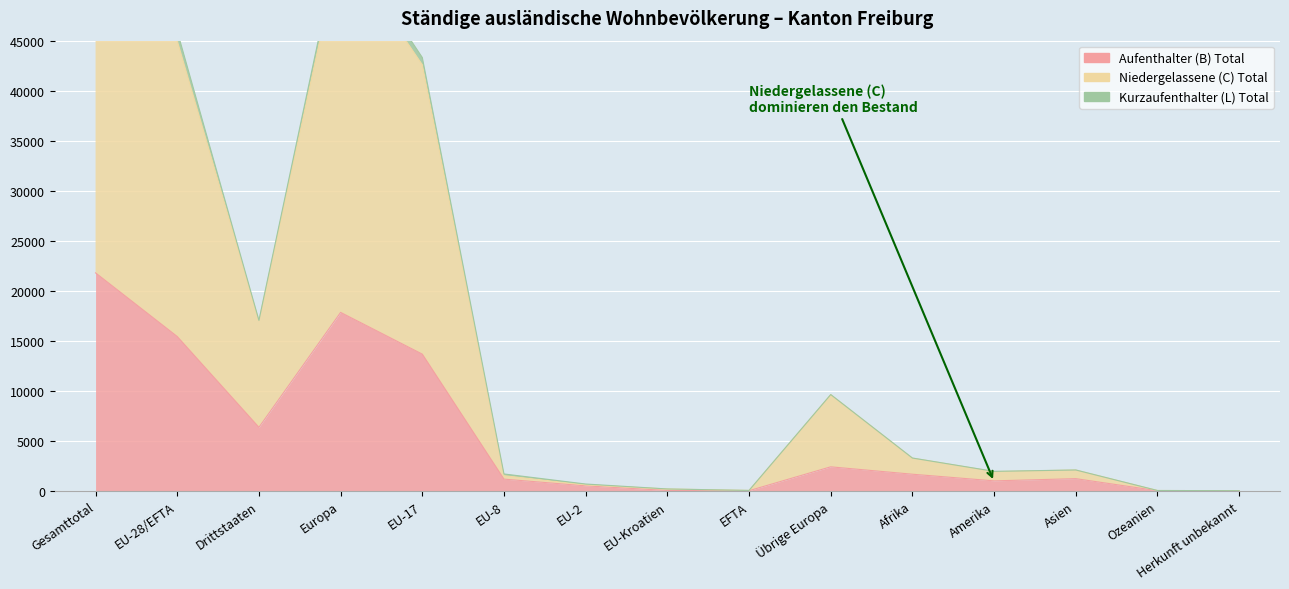

What is the total value across all series at Afrika?

4956